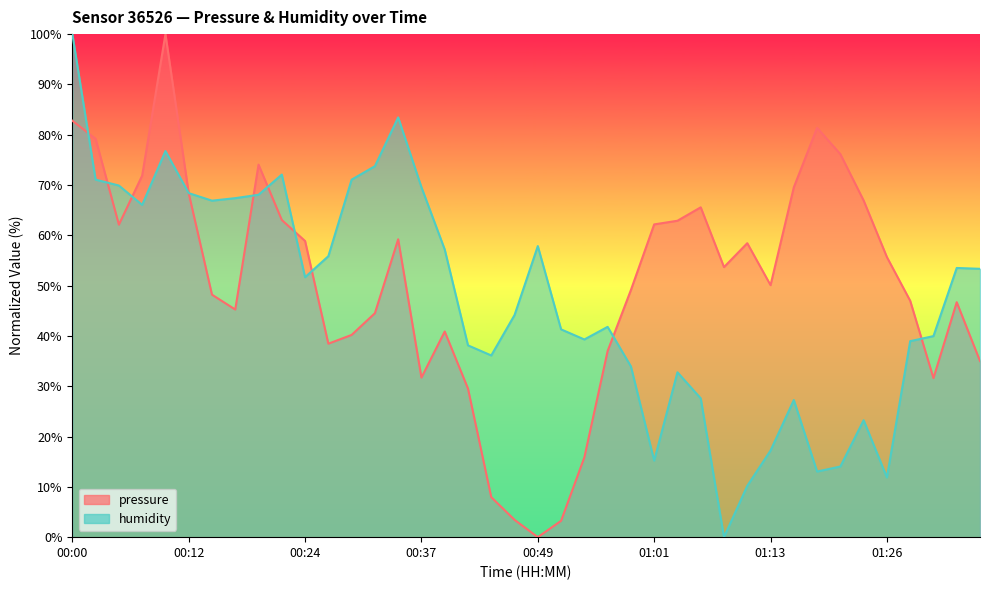

Which series has the largest total across all categories?

pressure